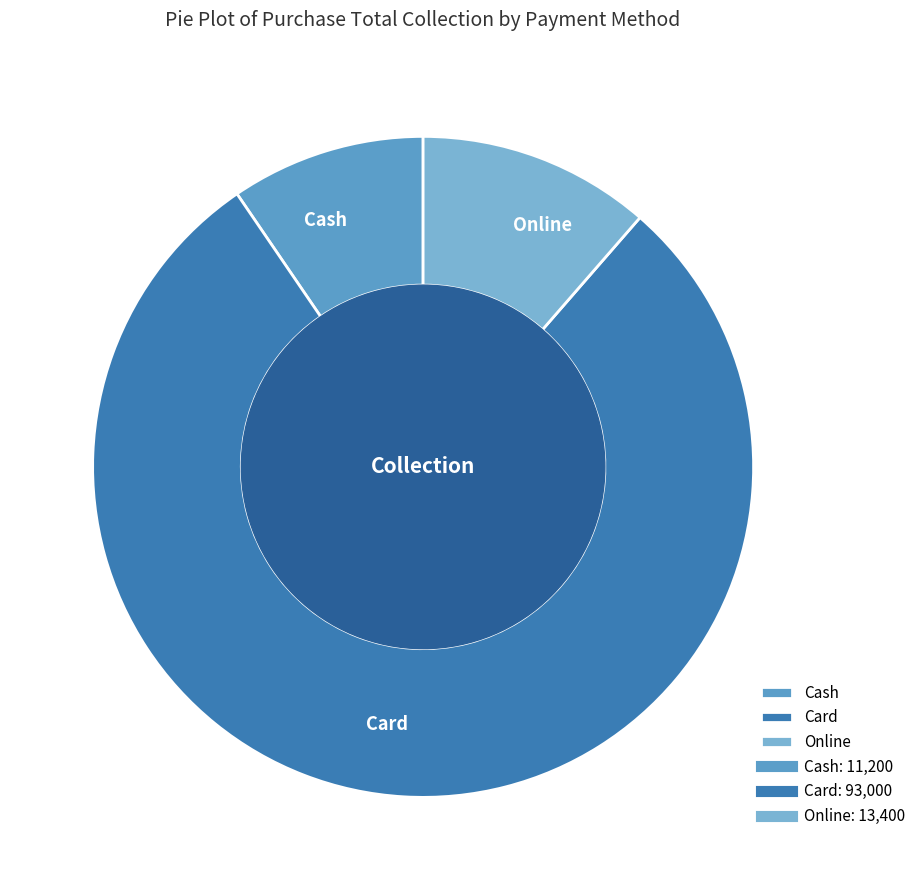

Is the sum of Online and Cash greater than half?

No